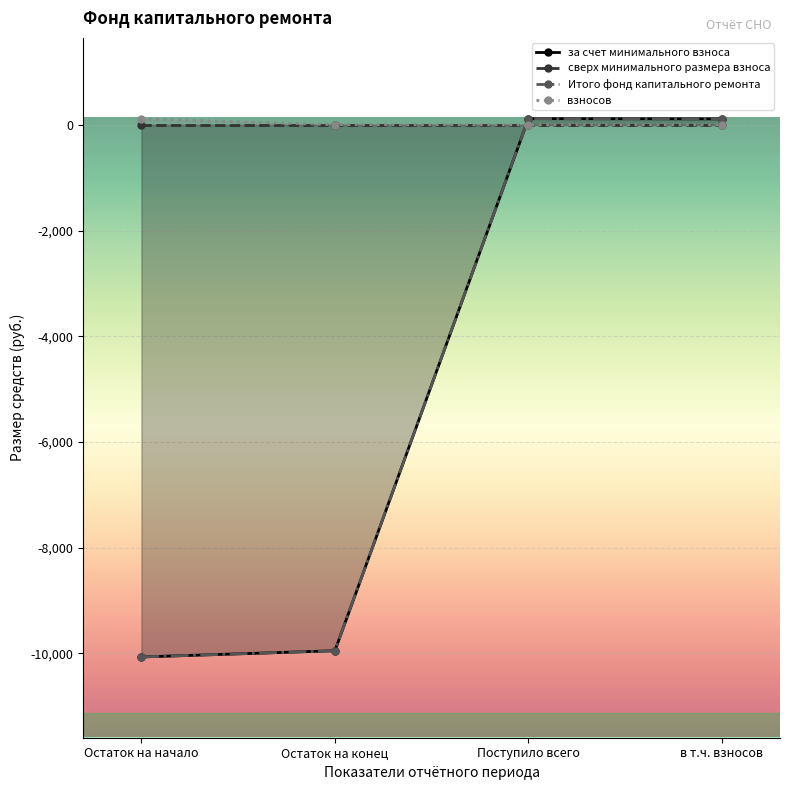

True or false: Итого фонд капитального ремонта and за счет минимального взноса cross at least once.

False